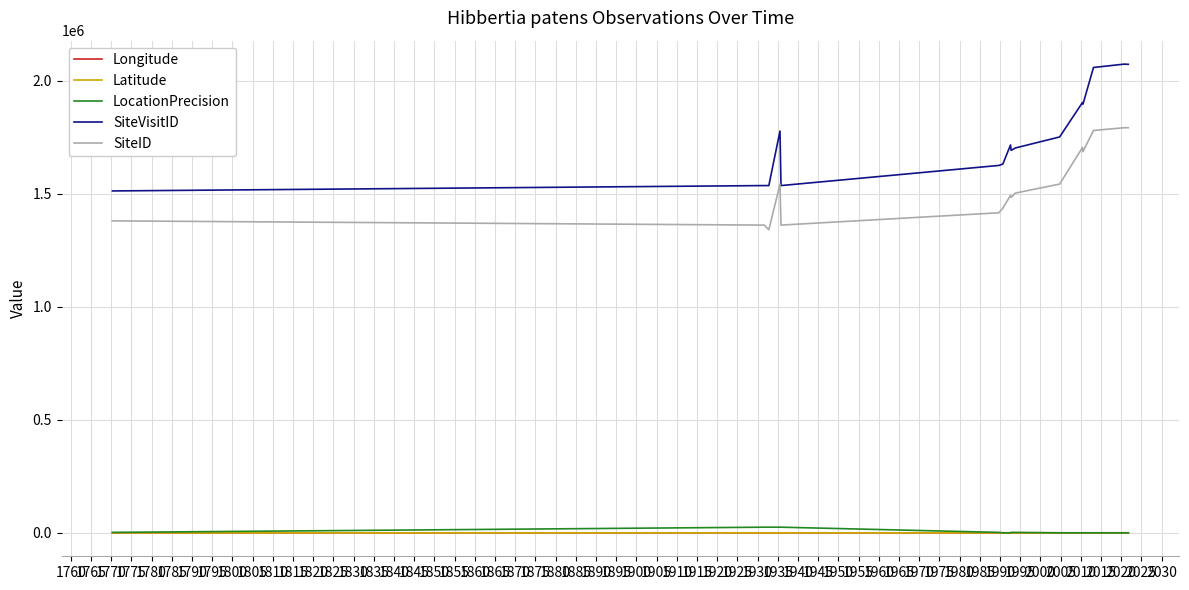

True or false: LocationPrecision and SiteID intersect in this chart.

False